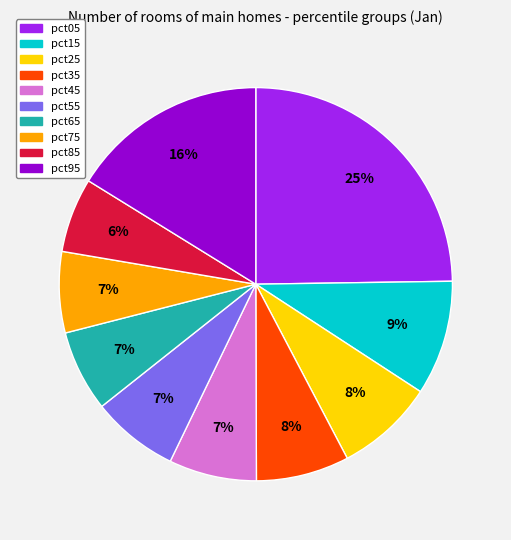

Do pct25 and pct75 together represent more than half of the pie?

No